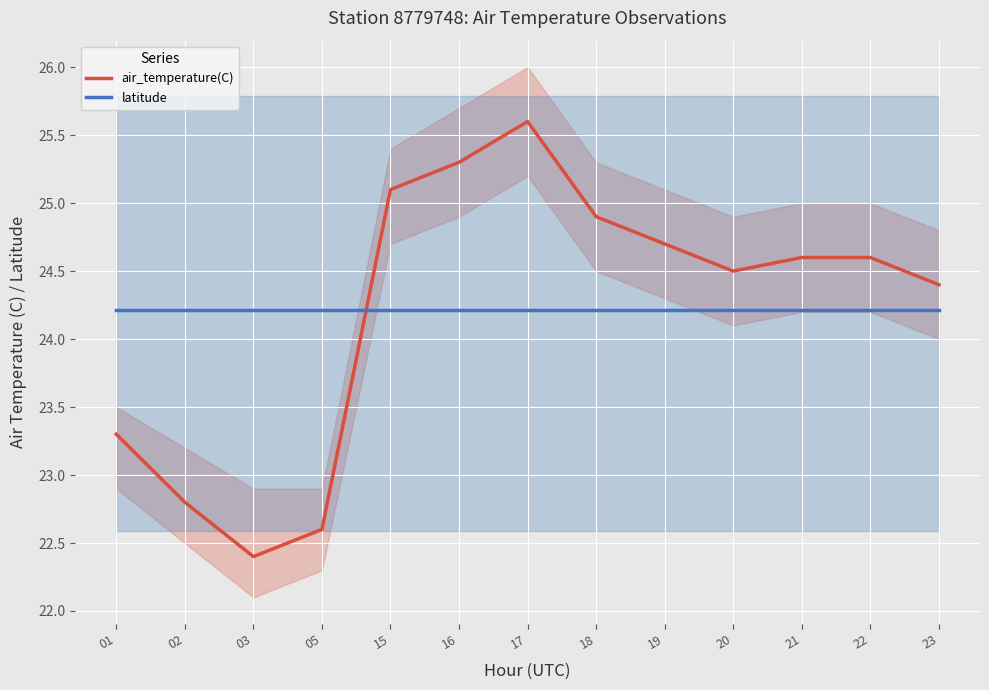

Where do air_temperature(C) and latitude first cross each other?

05 and 15